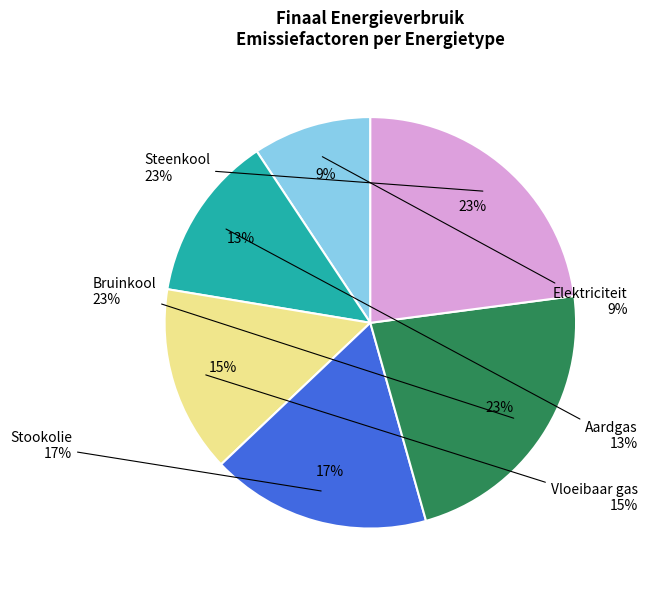

What portion of the pie excludes Stookolie?

82.7%